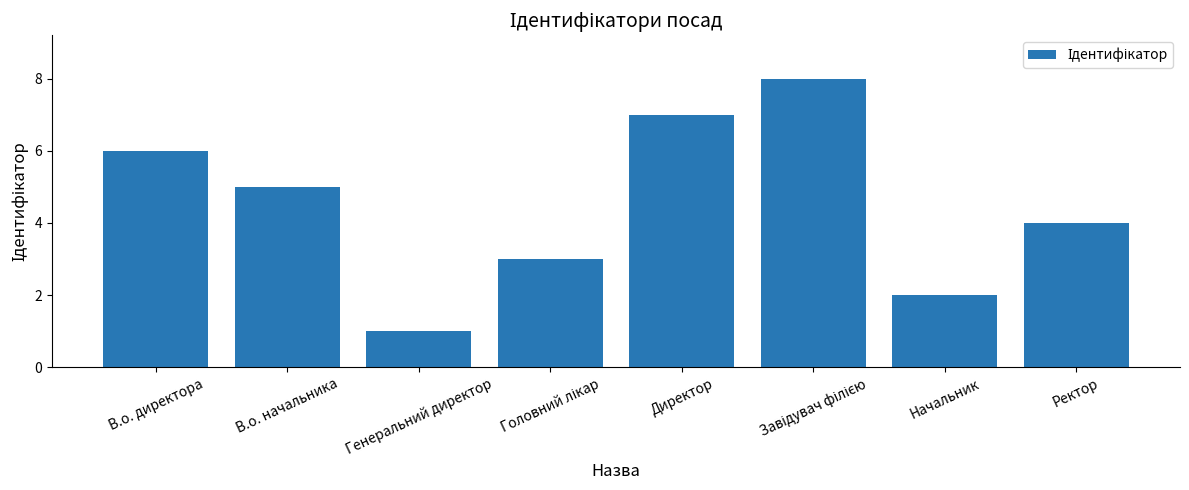

The chart shows a value of 4 at Ректор. True or false?

True